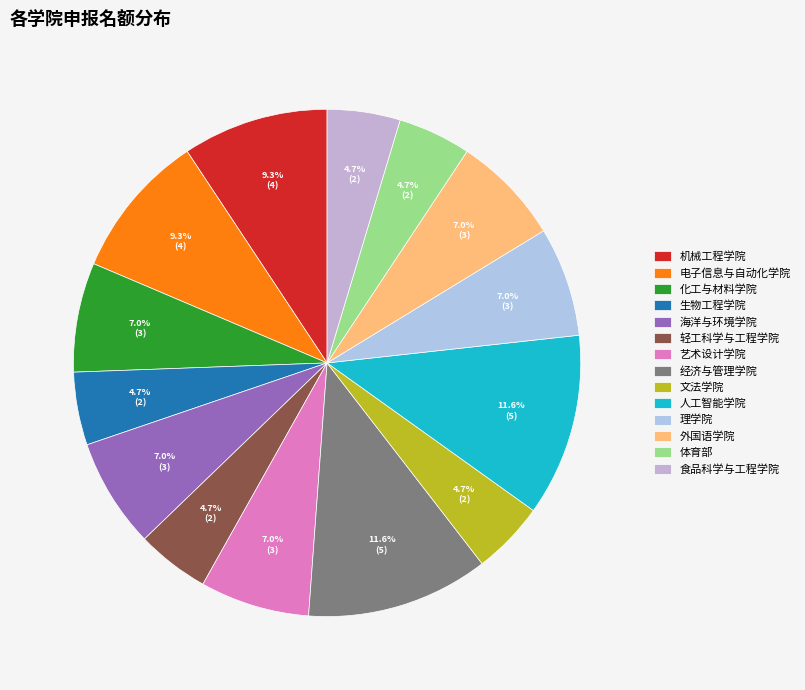

To the nearest percent, what is the difference between the largest and smallest slice percentages?

7%